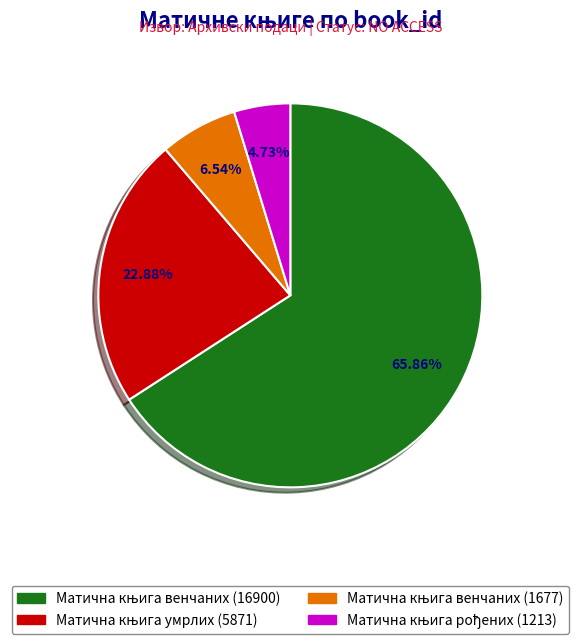

Is there any slice that represents more than half of the pie?

Yes